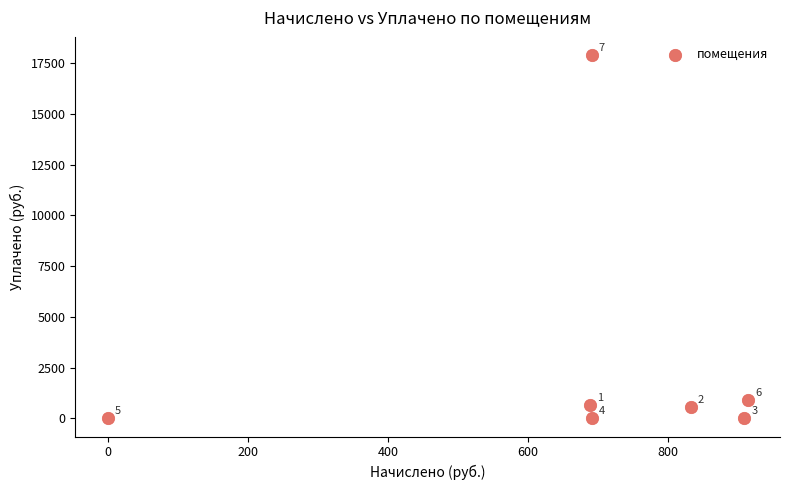

What is the range of Y values (max minus min)?

17908.0